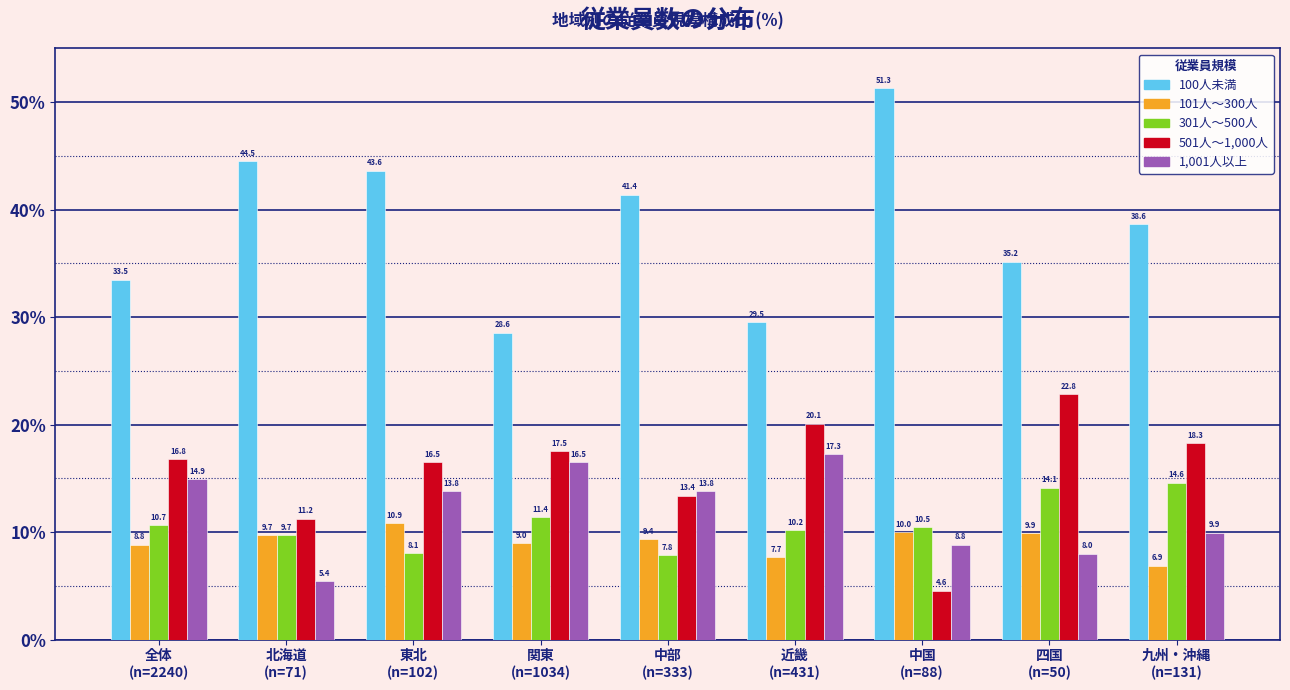

Reading right to left, extract all data points from this chart.

100人未満: 38.6	35.2	51.3	29.5	41.4	28.6	43.6	44.5	33.5
101人～300人: 6.9	9.9	10.0	7.7	9.4	9.0	10.9	9.7	8.8
301人～500人: 14.6	14.1	10.5	10.2	7.8	11.4	8.1	9.7	10.7
501人～1,000人: 18.3	22.8	4.6	20.1	13.4	17.5	16.5	11.2	16.8
1,001人以上: 9.9	8.0	8.8	17.3	13.8	16.5	13.8	5.4	14.9